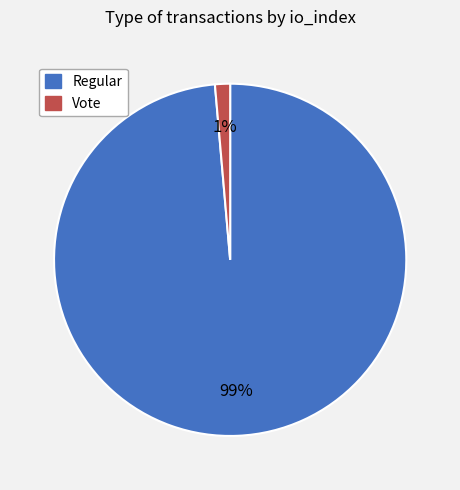

How many slices are in this pie chart?

2